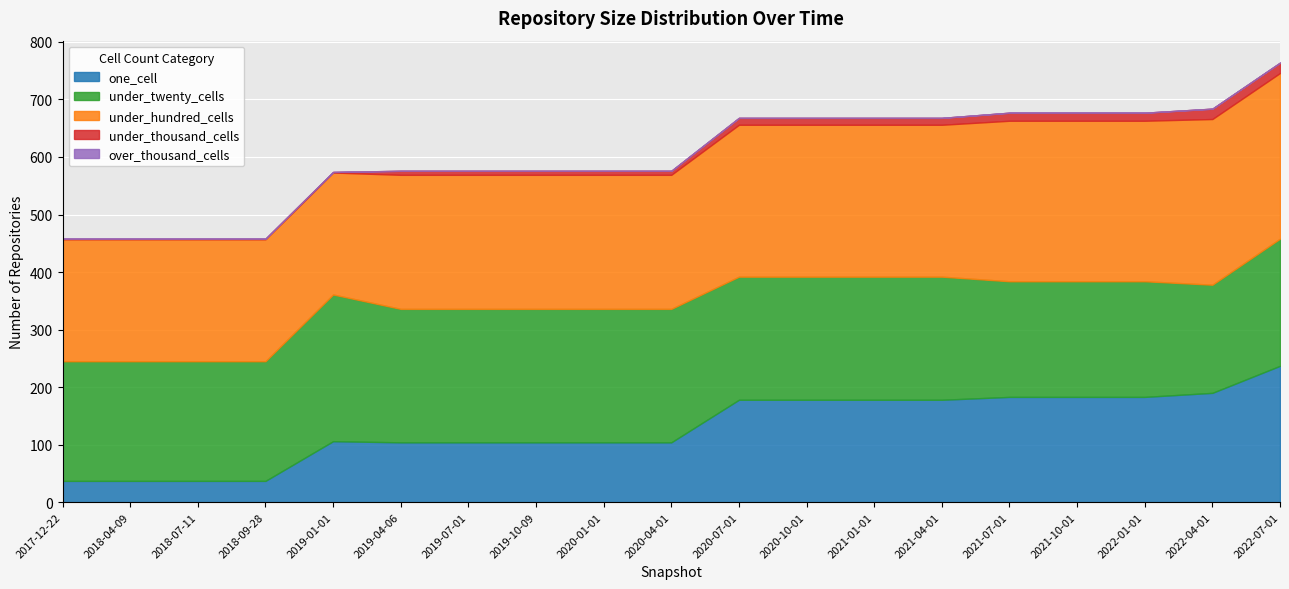

Which series has the largest total across all categories?

under_hundred_cells